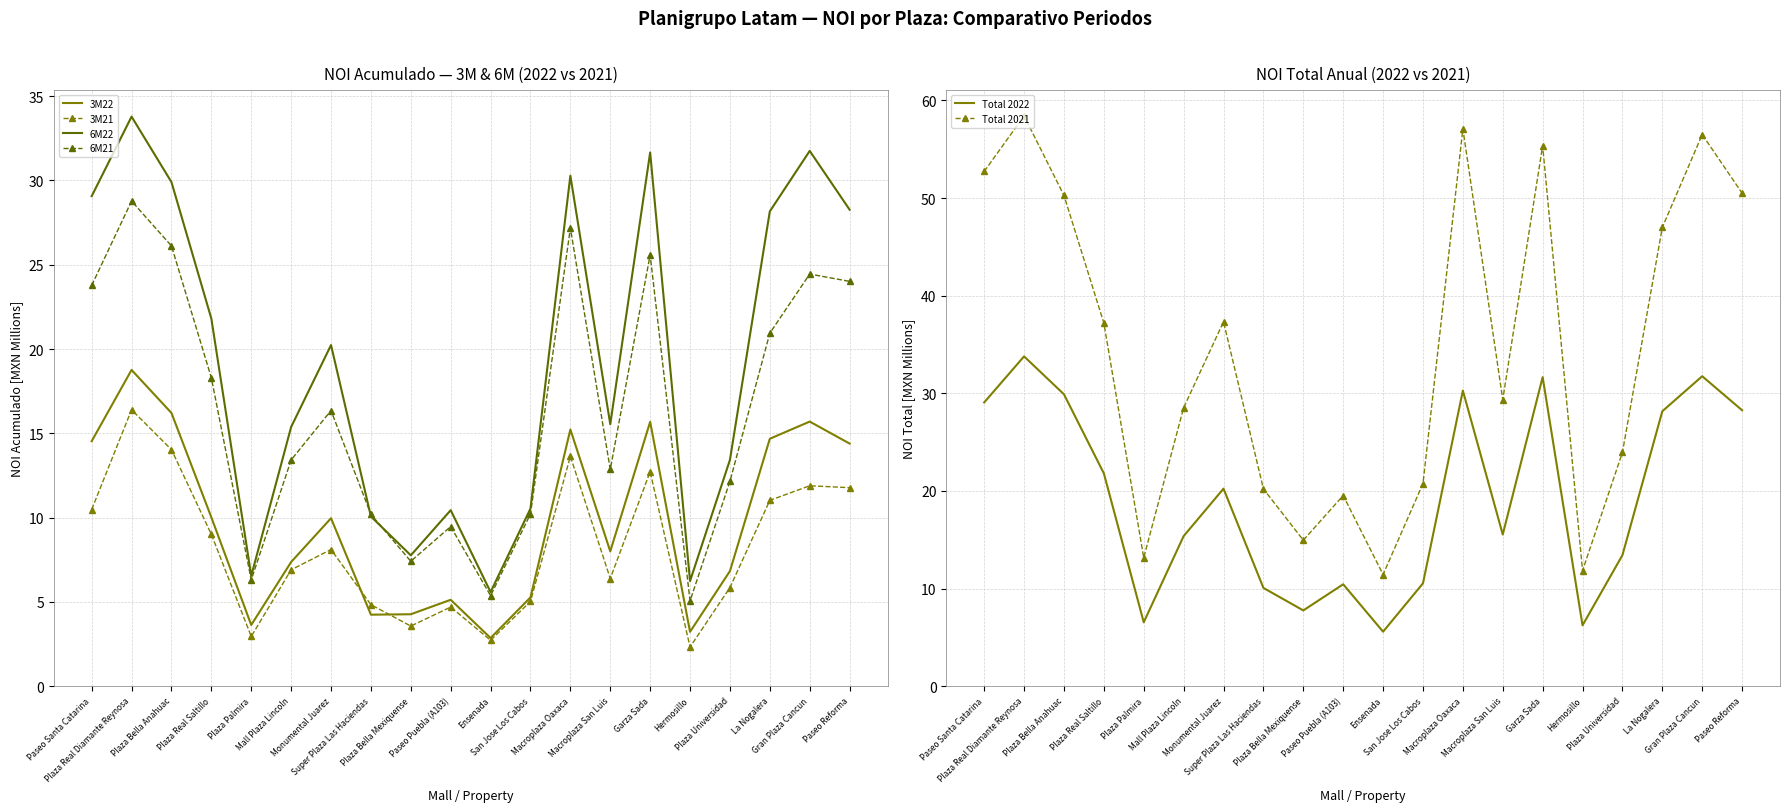

What is the minimum value shown in the chart?

2.3